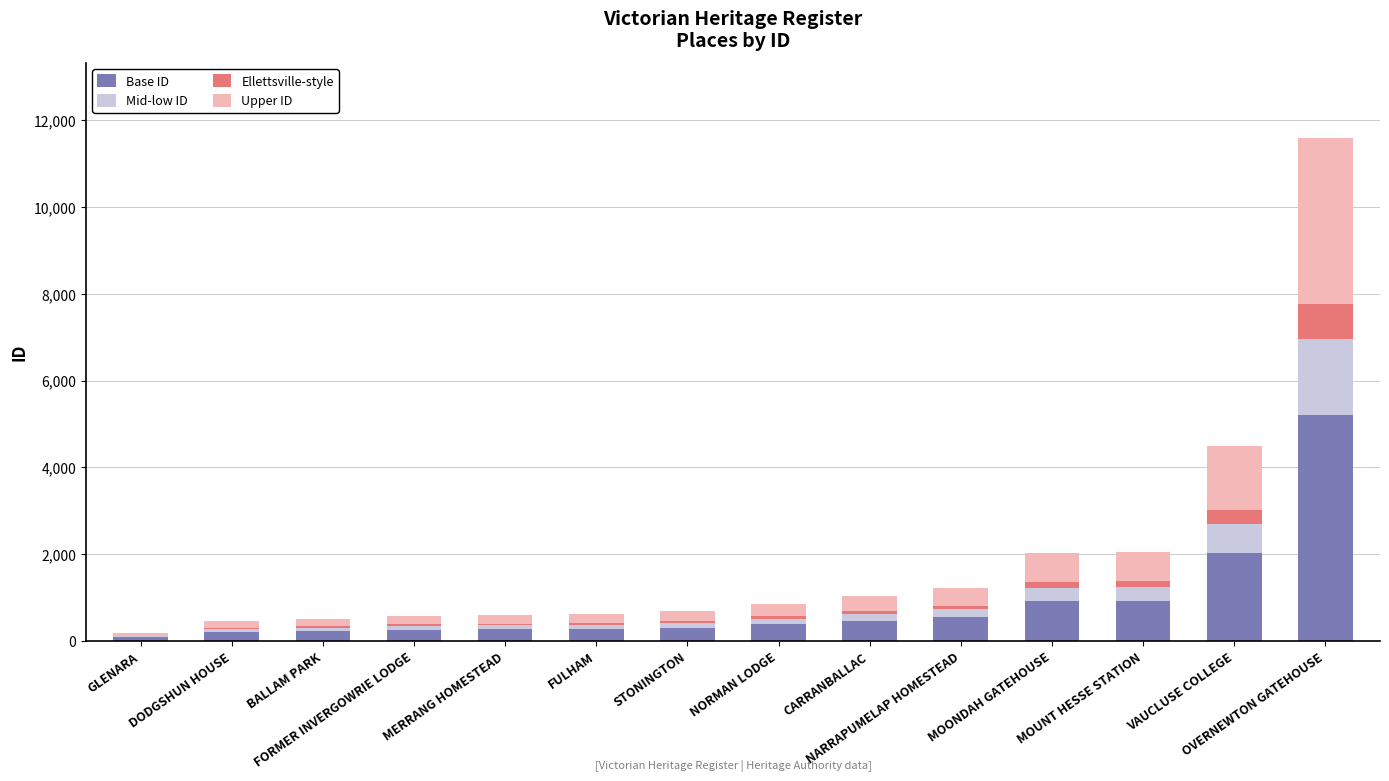

Does the chart contain stacked bars?

Yes